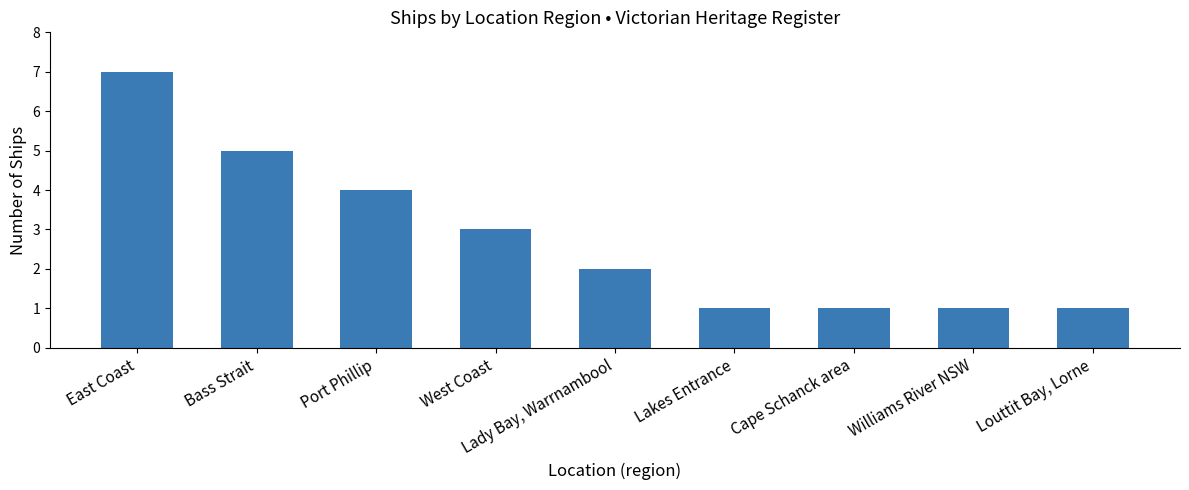

Reading left to right, what are all the values shown in this chart?

7	5	4	3	2	1	1	1	1